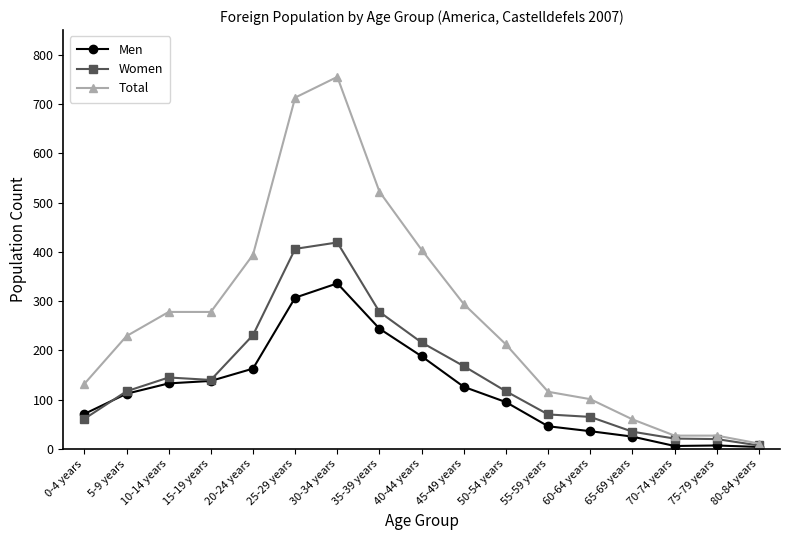

Which category has the highest value in the Total series?

30-34 years